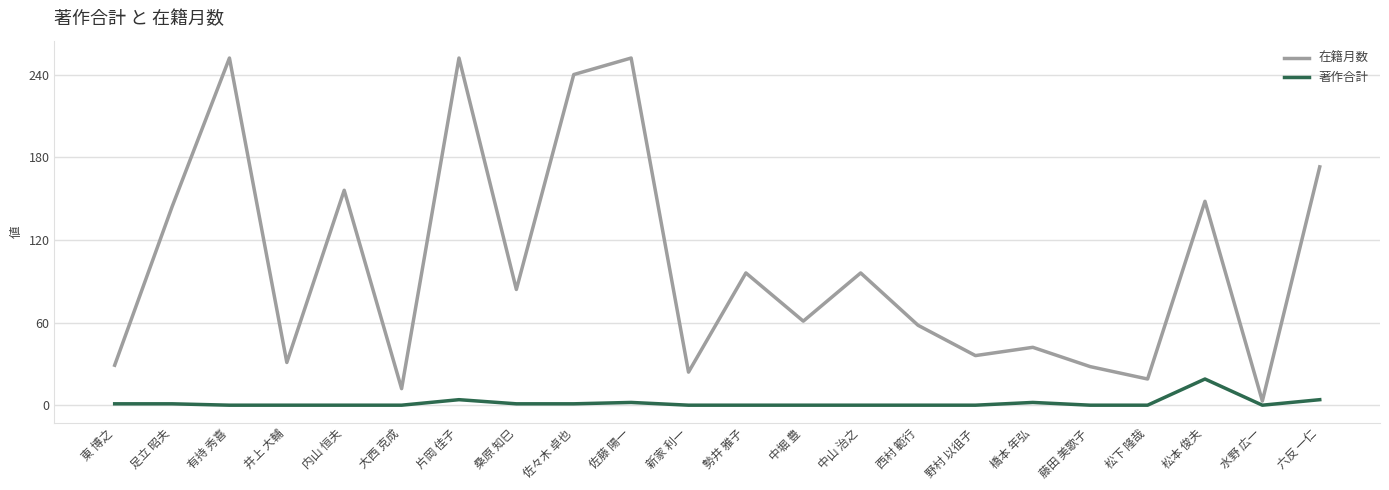

List the series in order of their overall mean, lowest first.

著作合計, 在籍月数